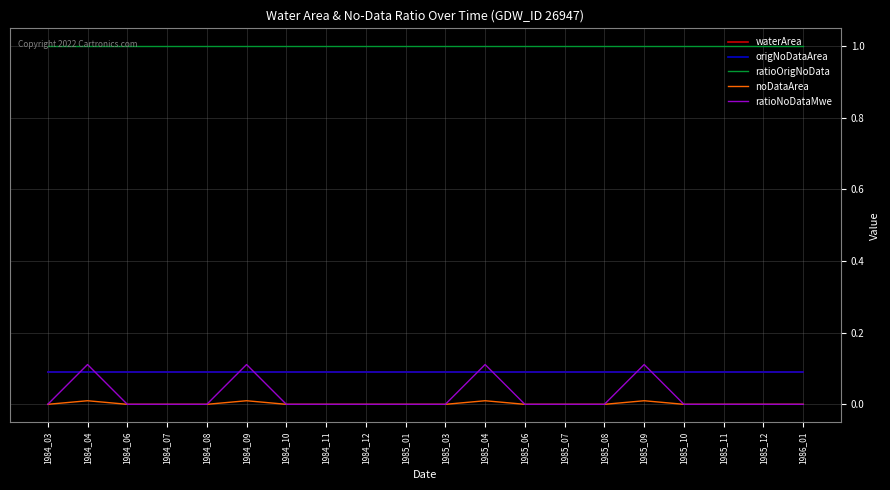

Reading left to right, what are all the values shown in this chart?

waterArea: 1984_03=0.1	1984_04=0.1	1984_06=0.1	1984_07=0.1	1984_08=0.1	1984_09=0.1	1984_10=0.1	1984_11=0.1	1984_12=0.1	1985_01=0.1	1985_03=0.1	1985_04=0.1	1985_06=0.1	1985_07=0.1	1985_08=0.1	1985_09=0.1	1985_10=0.1	1985_11=0.1	1985_12=0.1	1986_01=0.1
origNoDataArea: 1984_03=0.1	1984_04=0.1	1984_06=0.1	1984_07=0.1	1984_08=0.1	1984_09=0.1	1984_10=0.1	1984_11=0.1	1984_12=0.1	1985_01=0.1	1985_03=0.1	1985_04=0.1	1985_06=0.1	1985_07=0.1	1985_08=0.1	1985_09=0.1	1985_10=0.1	1985_11=0.1	1985_12=0.1	1986_01=0.1
ratioOrigNoData: 1984_03=1.0	1984_04=1.0	1984_06=1.0	1984_07=1.0	1984_08=1.0	1984_09=1.0	1984_10=1.0	1984_11=1.0	1984_12=1.0	1985_01=1.0	1985_03=1.0	1985_04=1.0	1985_06=1.0	1985_07=1.0	1985_08=1.0	1985_09=1.0	1985_10=1.0	1985_11=1.0	1985_12=1.0	1986_01=1.0
noDataArea: 1984_03=0.0	1984_04=0.0	1984_06=0.0	1984_07=0.0	1984_08=0.0	1984_09=0.0	1984_10=0.0	1984_11=0.0	1984_12=0.0	1985_01=0.0	1985_03=0.0	1985_04=0.0	1985_06=0.0	1985_07=0.0	1985_08=0.0	1985_09=0.0	1985_10=0.0	1985_11=0.0	1985_12=0.0	1986_01=0.0
ratioNoDataMwe: 1984_03=0.0	1984_04=0.1	1984_06=0.0	1984_07=0.0	1984_08=0.0	1984_09=0.1	1984_10=0.0	1984_11=0.0	1984_12=0.0	1985_01=0.0	1985_03=0.0	1985_04=0.1	1985_06=0.0	1985_07=0.0	1985_08=0.0	1985_09=0.1	1985_10=0.0	1985_11=0.0	1985_12=0.0	1986_01=0.0